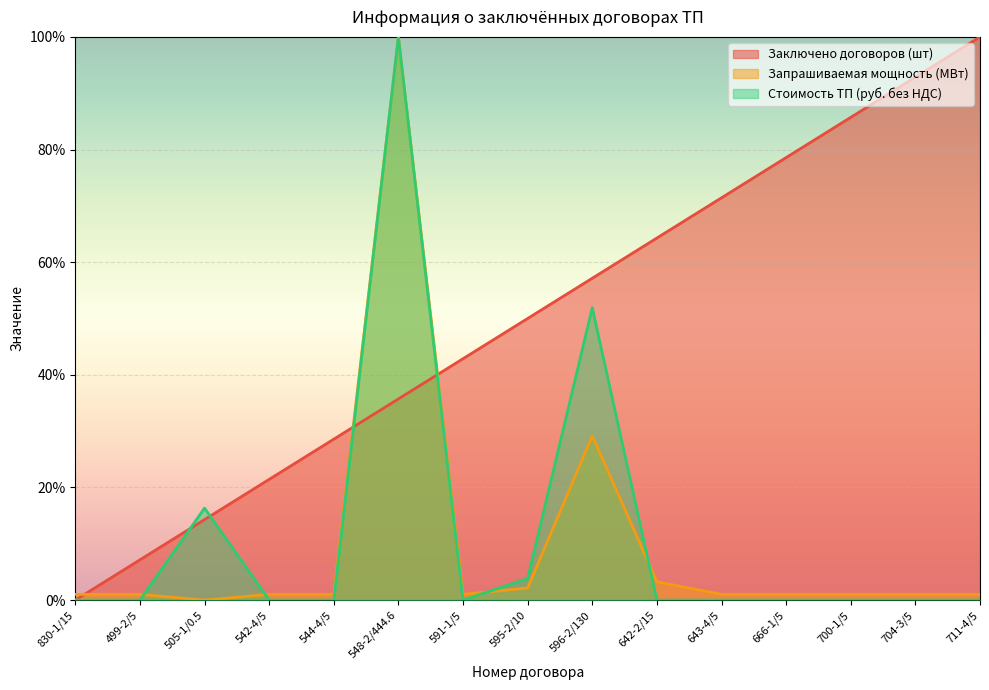

After their last crossing, which series has the higher values: Заключено договоров (шт) or Запрашиваемая мощность (МВт)?

Заключено договоров (шт)